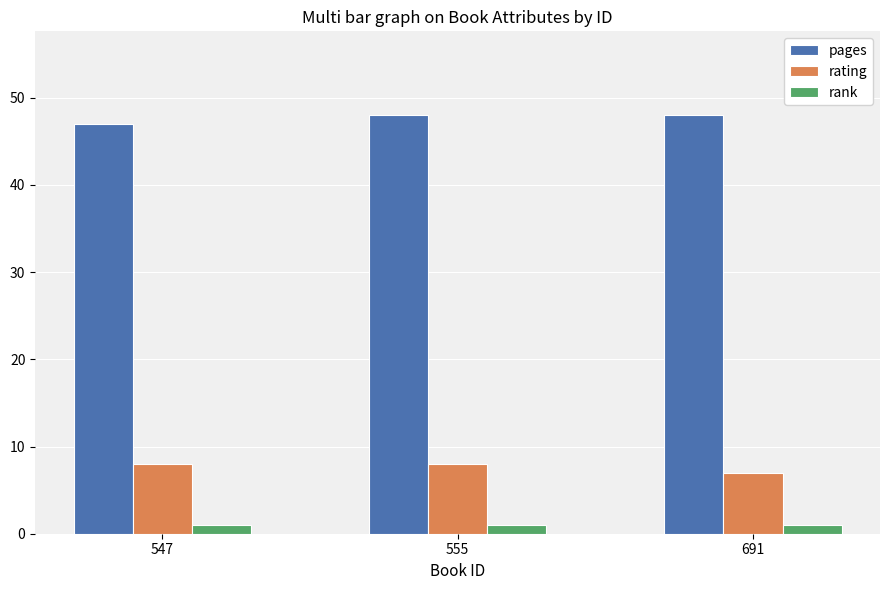

What is the difference between the maximum and minimum values in the pages series?

1